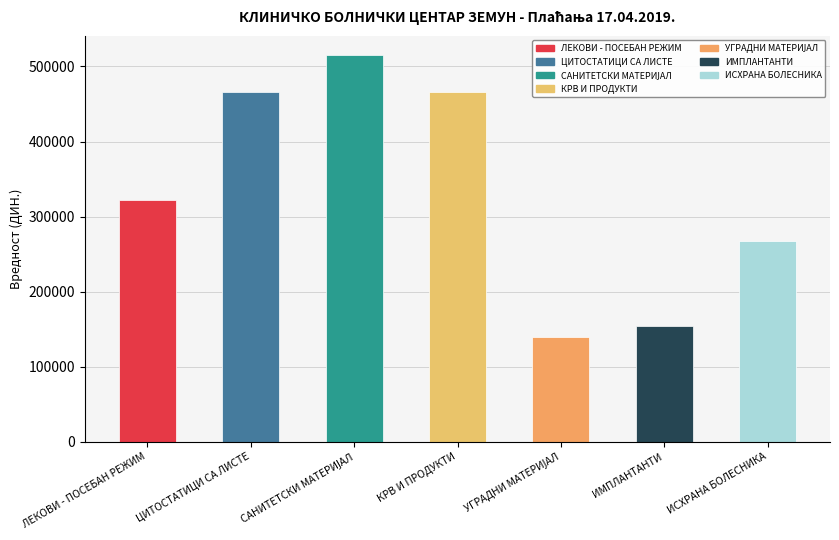

What is the value of the 2nd bar from the left?

465419.9